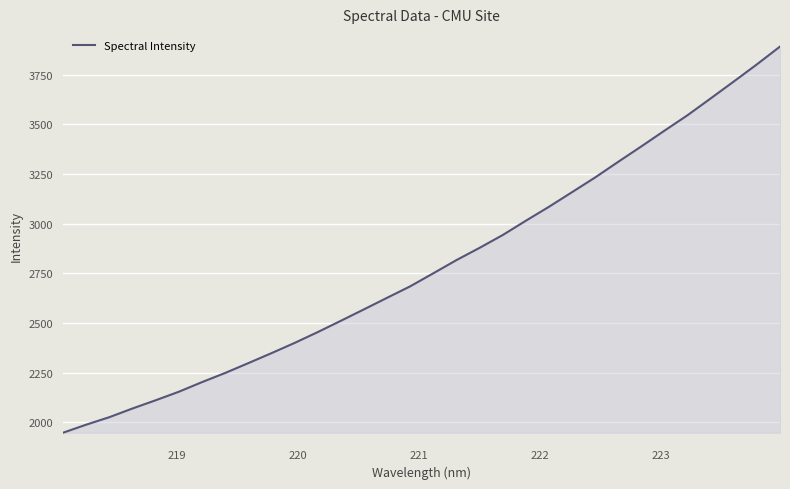

What is the sum of all values?

89271.1